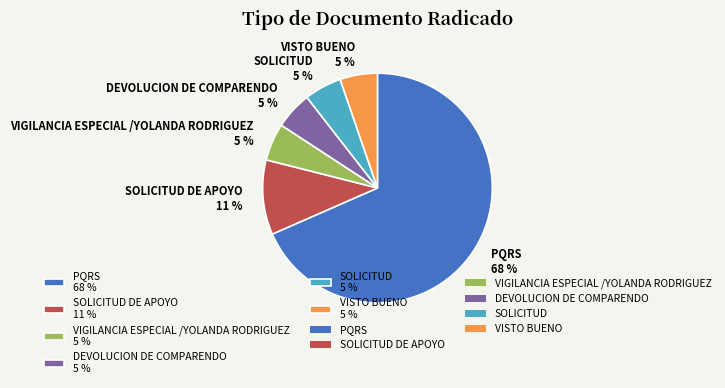

True or false: PQRS 68 % accounts for 55% of the total.

False